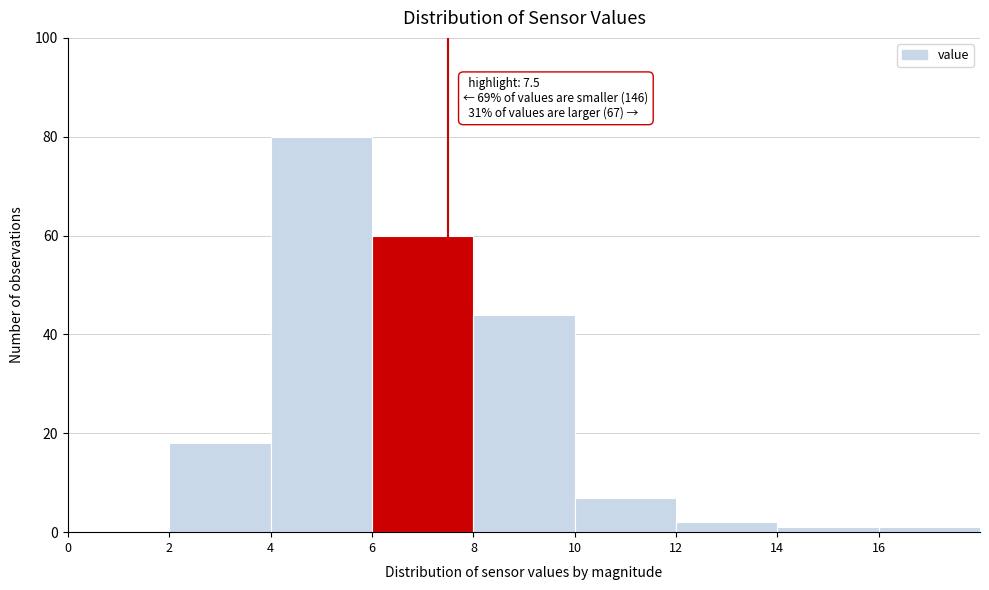

Which range on the x-axis has the tallest bar?

4 to 6